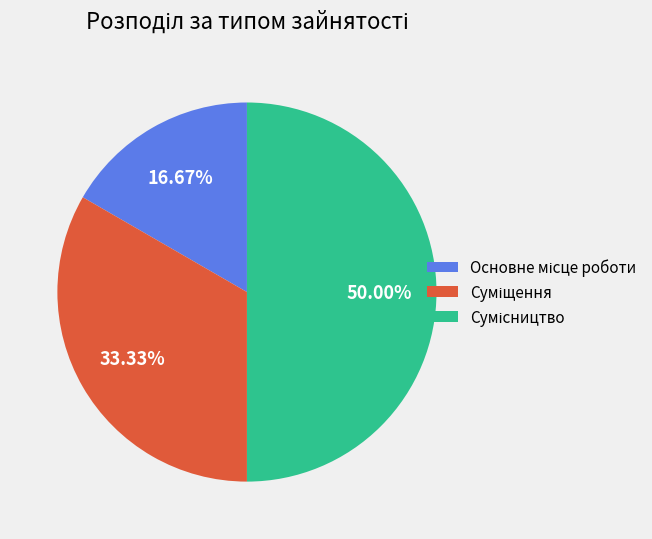

What is the change in value from Основне місце роботи to Суміщення?

+1